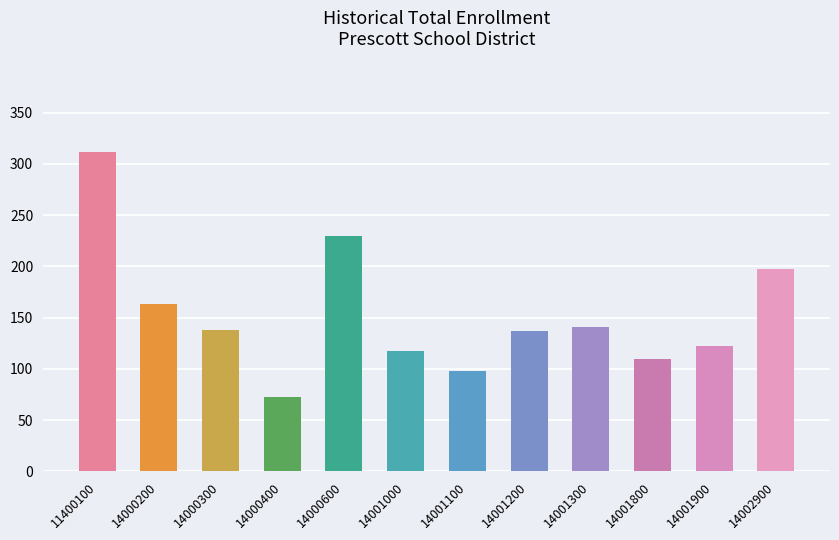

What is the change in value from 14000200 to 14001300?

-22